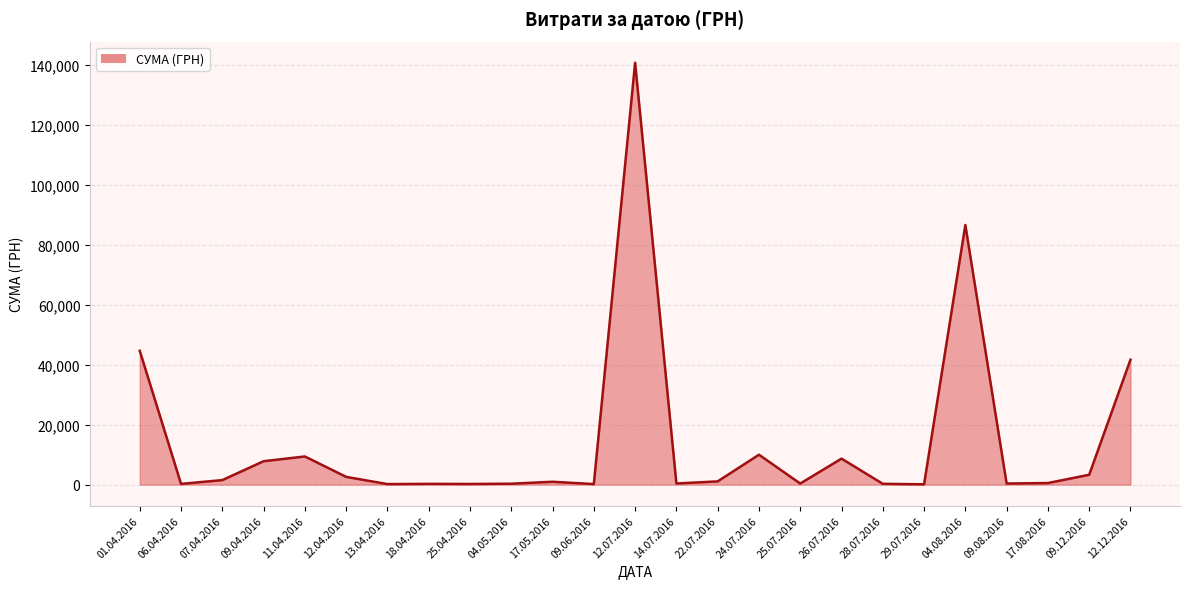

How many series are shown in this chart?

1